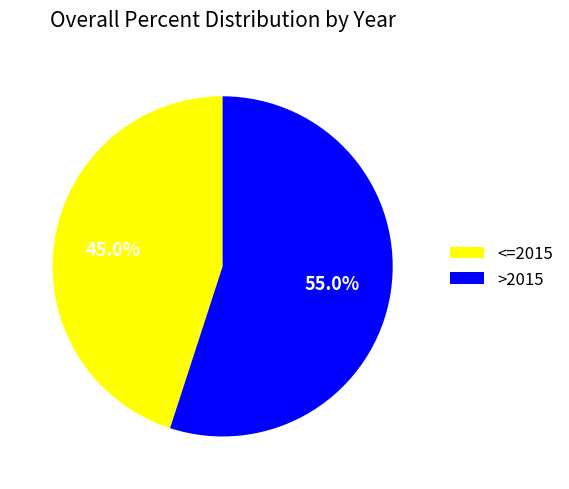

Count the number of slices in the pie.

2